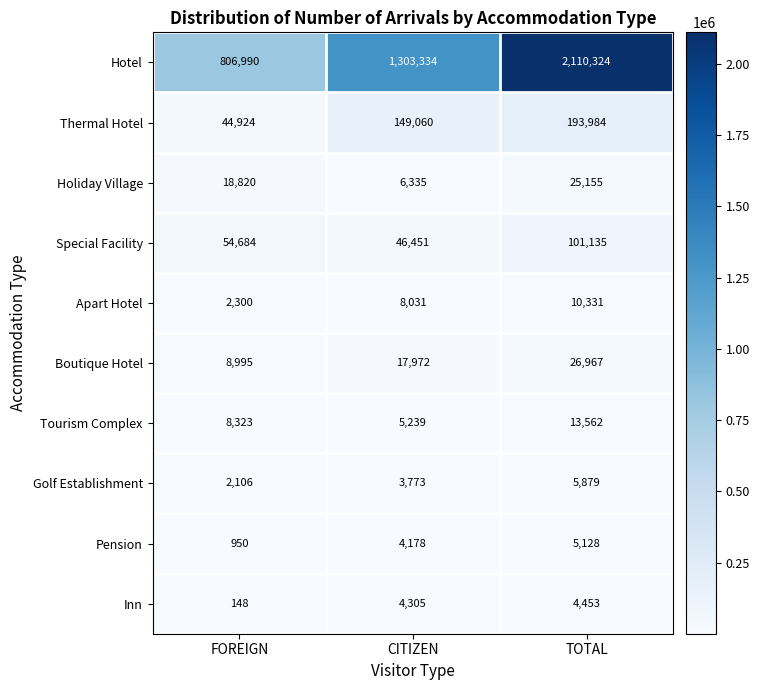

Is it true that Golf Establishment equals 3773 at CITIZEN?

True